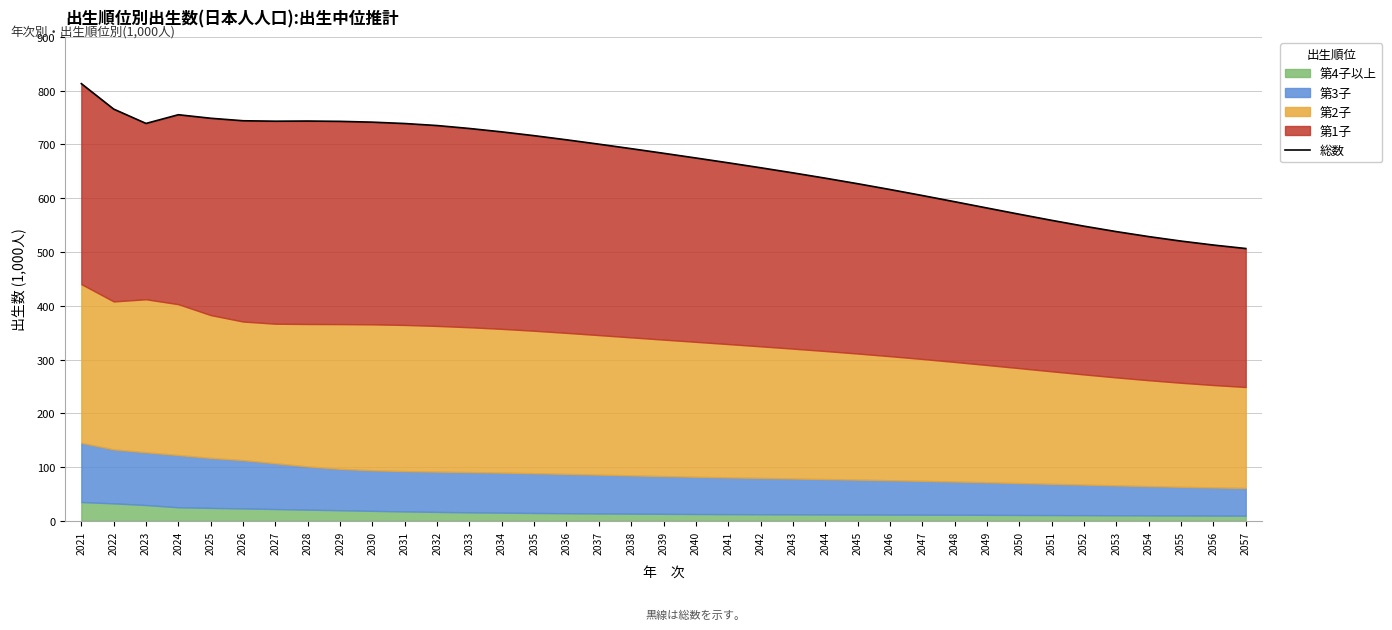

Where is the data nearest to the value 659?

2042